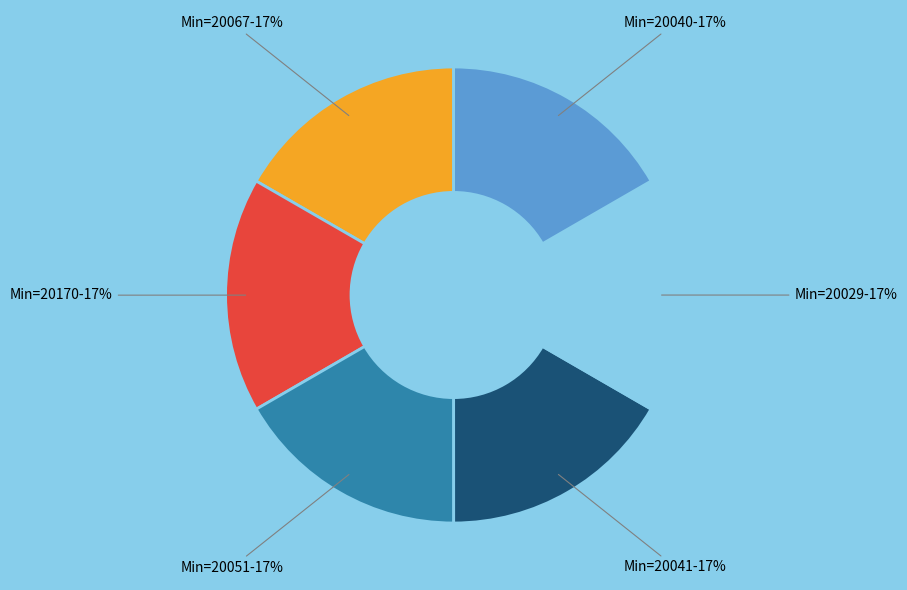

Count the number of slices in the pie.

6